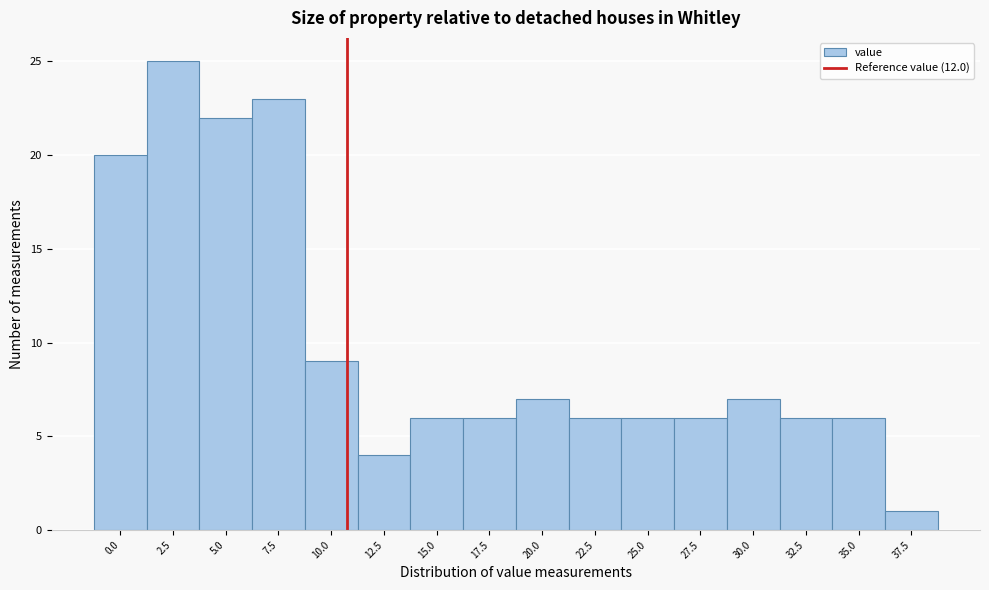

Reading left to right, list all the values displayed in this chart.

20	25	22	23	9	4	6	6	7	6	6	6	7	6	6	1